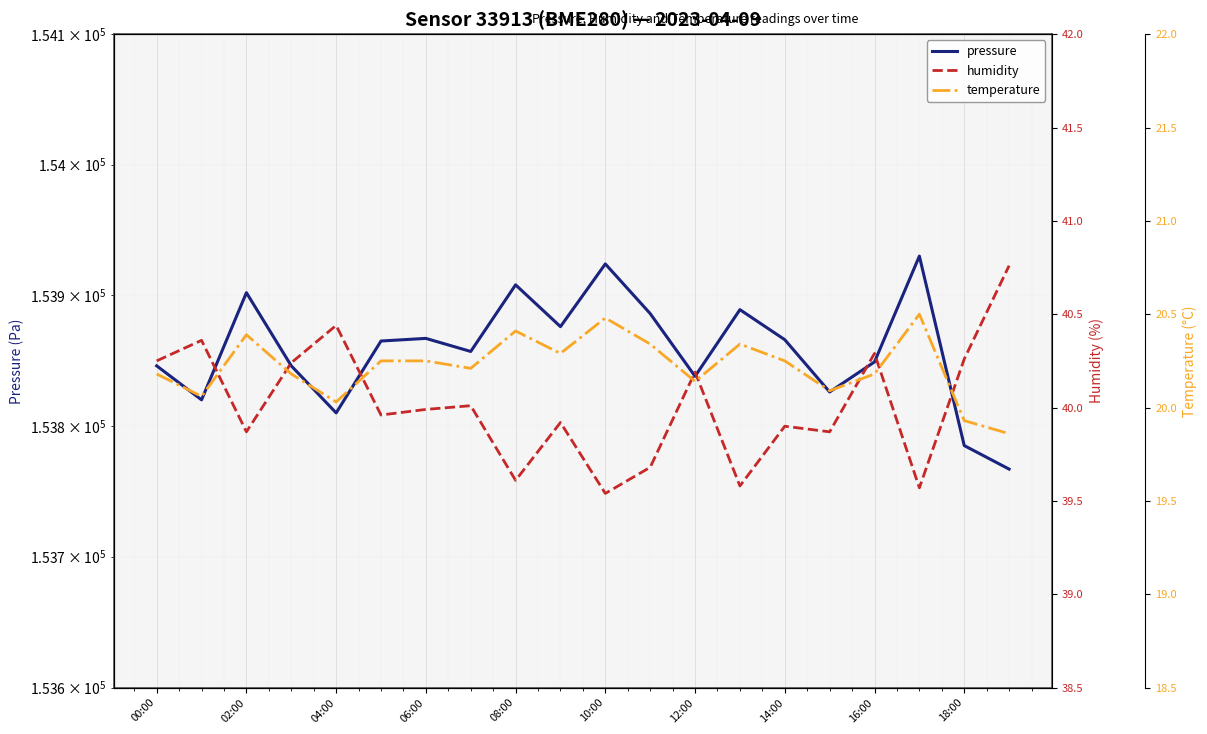

What is the difference between the pressure values at 18:00 and 12:00?

53.0